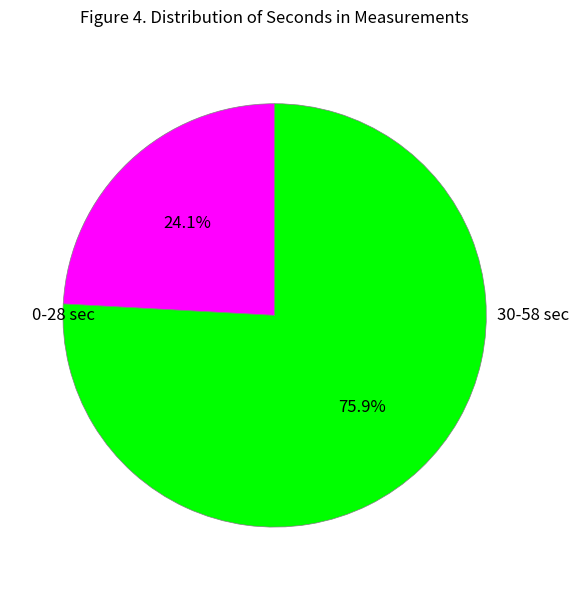

Does any single category account for the majority?

Yes